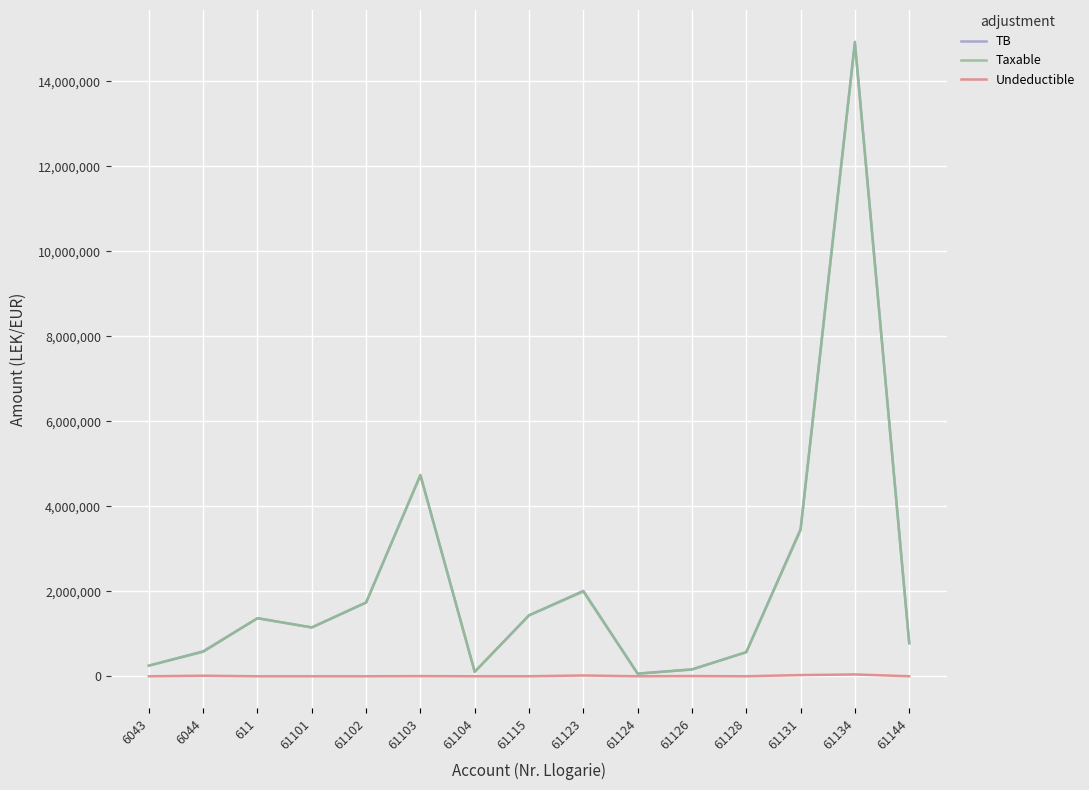

What is the difference between the Taxable values at 61128 and 61131?

2870527.9